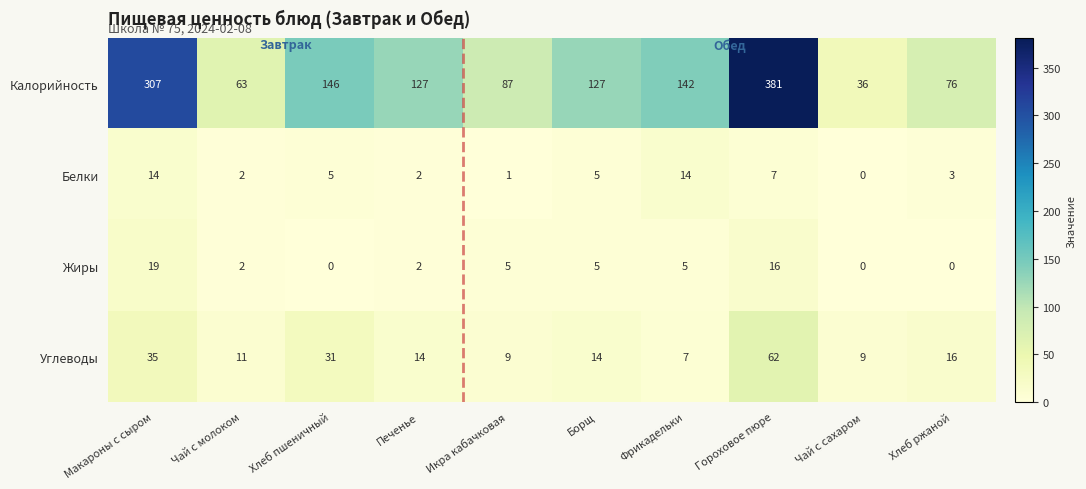

Which series changed the most between Икра кабачковая and Чай с сахаром?

Калорийность